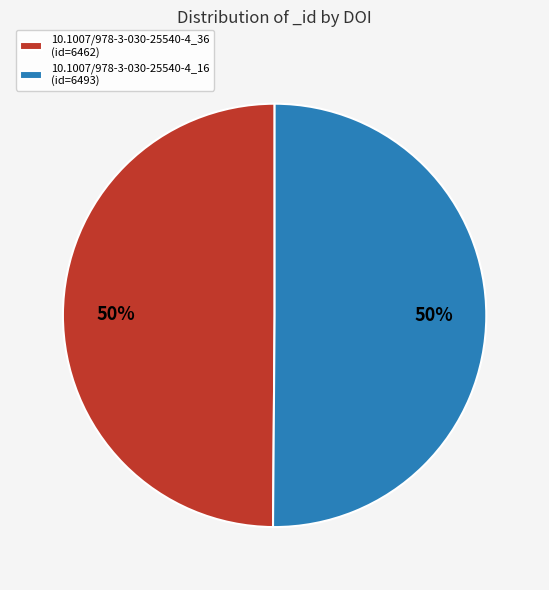

How many segments does this pie chart have?

2